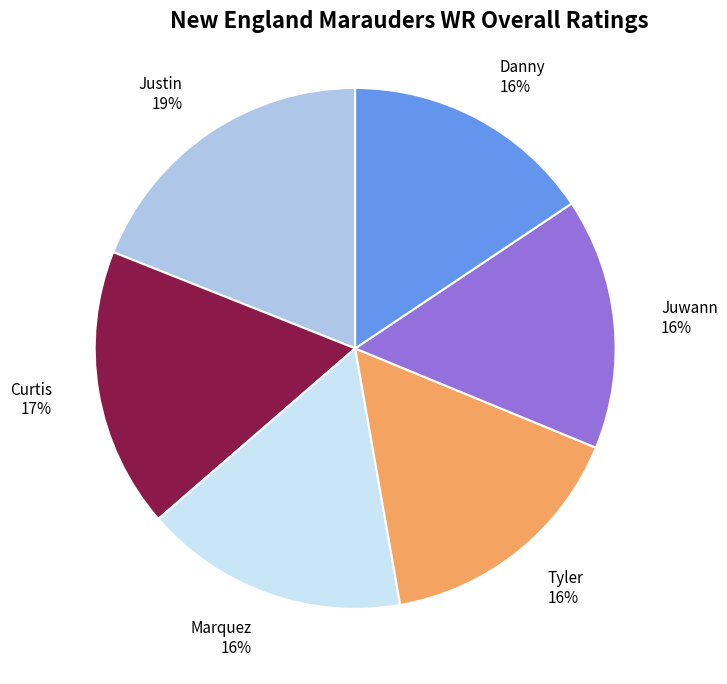

To the nearest percent, what is the difference between the largest and smallest slice percentages?

3%